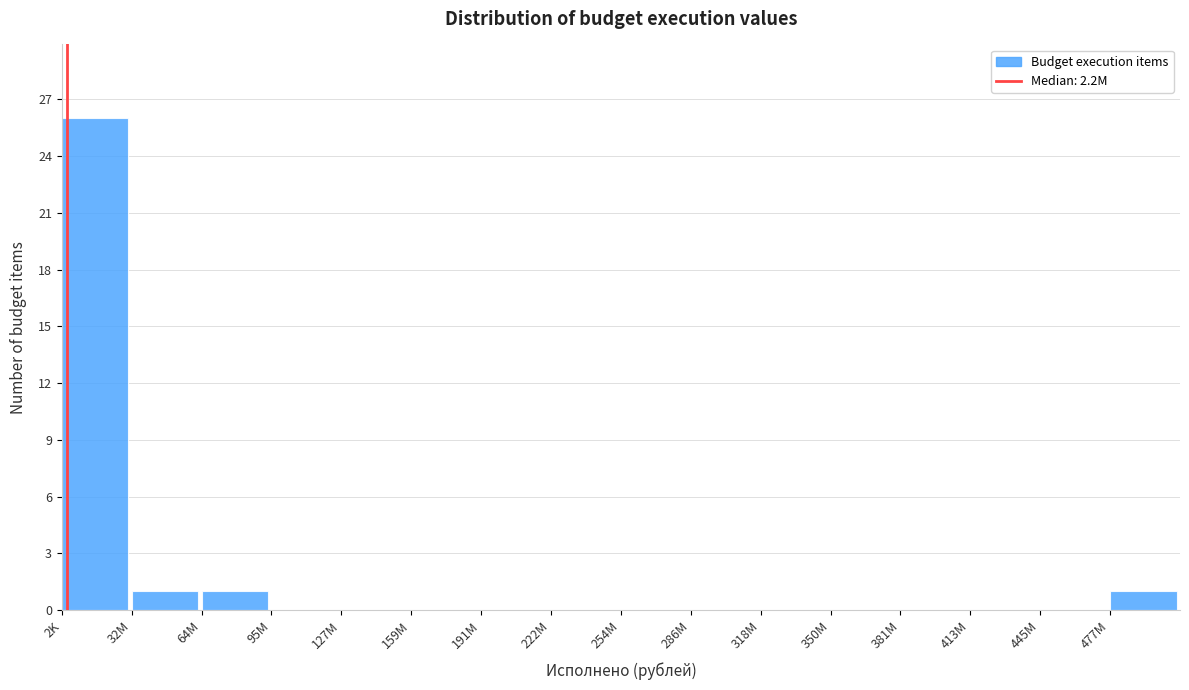

Reading left to right, transcribe all the data shown in this chart.

2K=26	32M=1	64M=1	95M=0	127M=0	159M=0	191M=0	222M=0	254M=0	286M=0	318M=0	350M=0	381M=0	413M=0	445M=0	477M=1